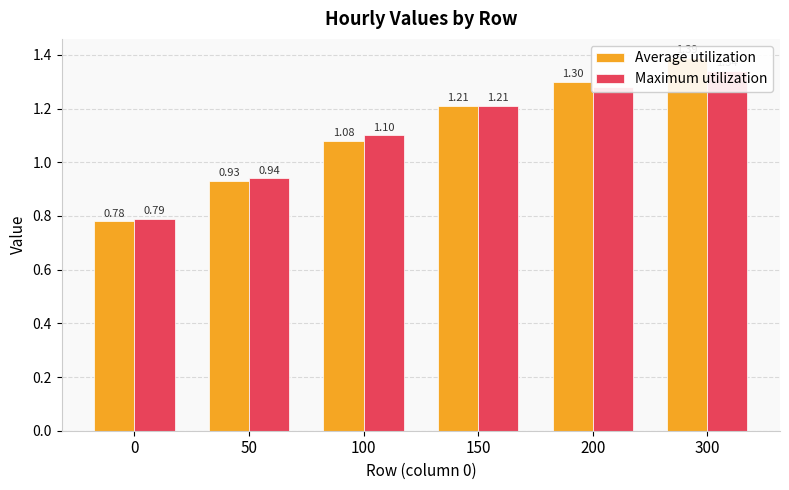

Count the Maximum utilization values in the range 0 to 1.

2